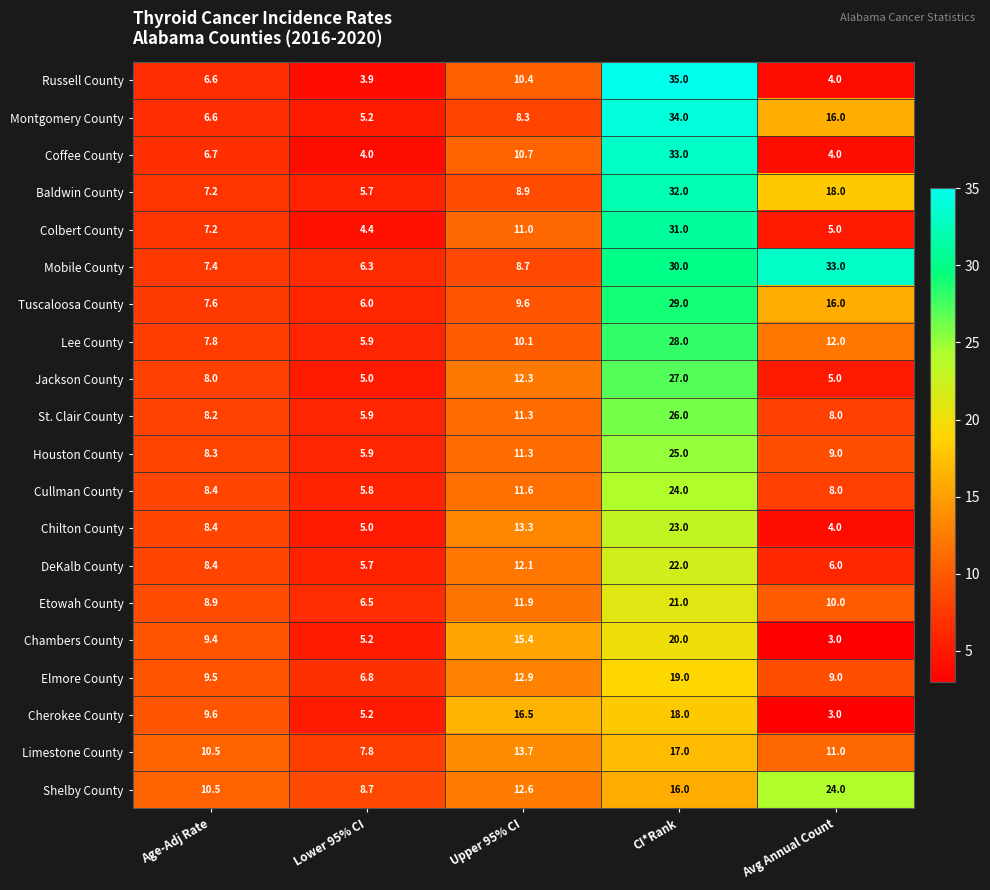

At which category is the sum across all series the highest?

CI*Rank